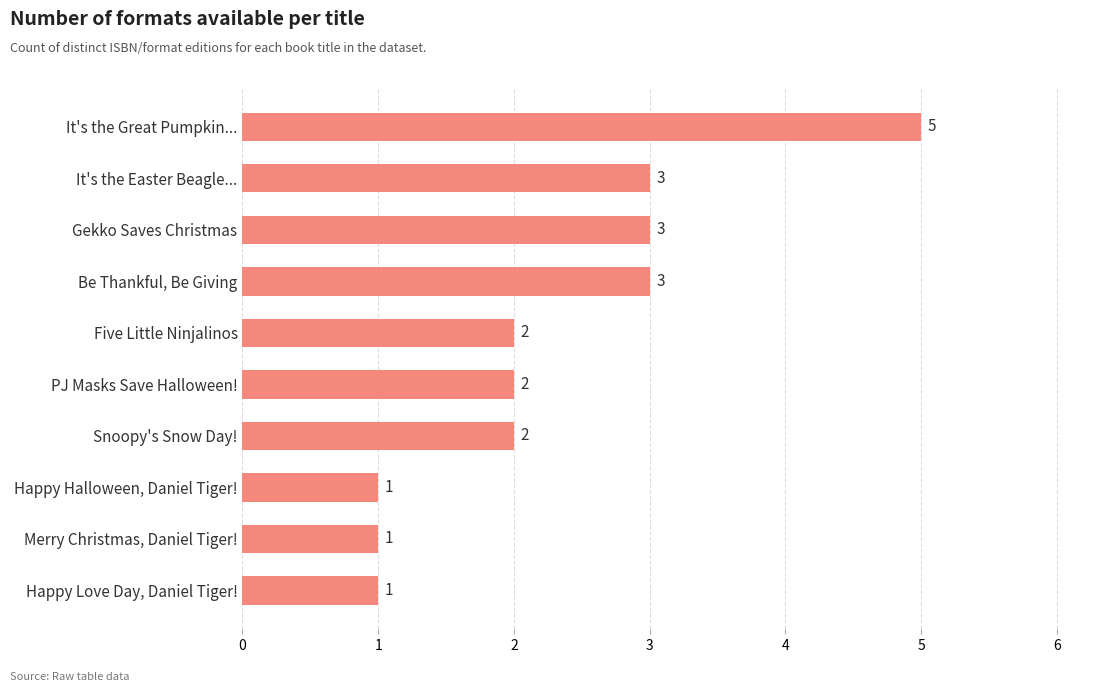

Approximately how many times larger is the value at Merry Christmas, Daniel Tiger! compared to PJ Masks Save Halloween!?

0.5